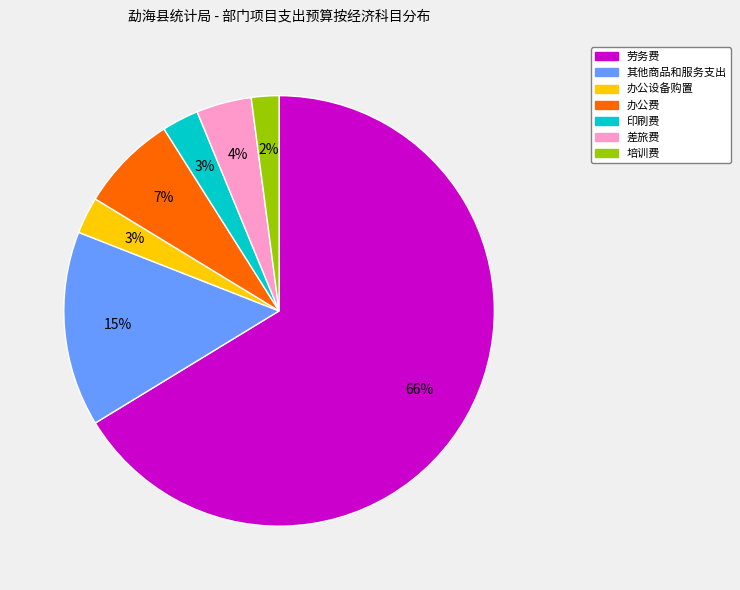

Which slice is the smallest?

培训费